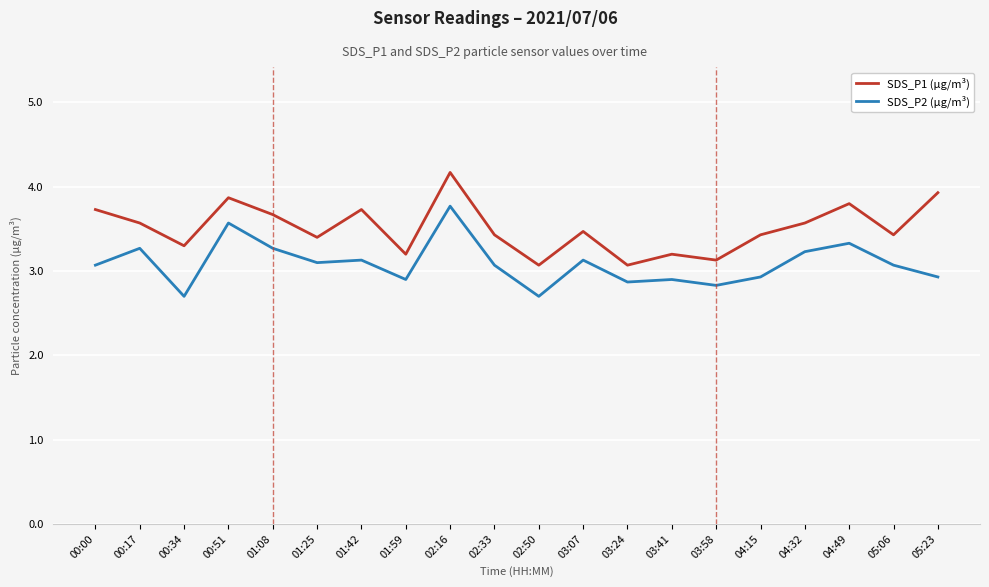

What is the difference between the maximum and minimum values in the SDS_P2 (µg/m³) series?

1.1